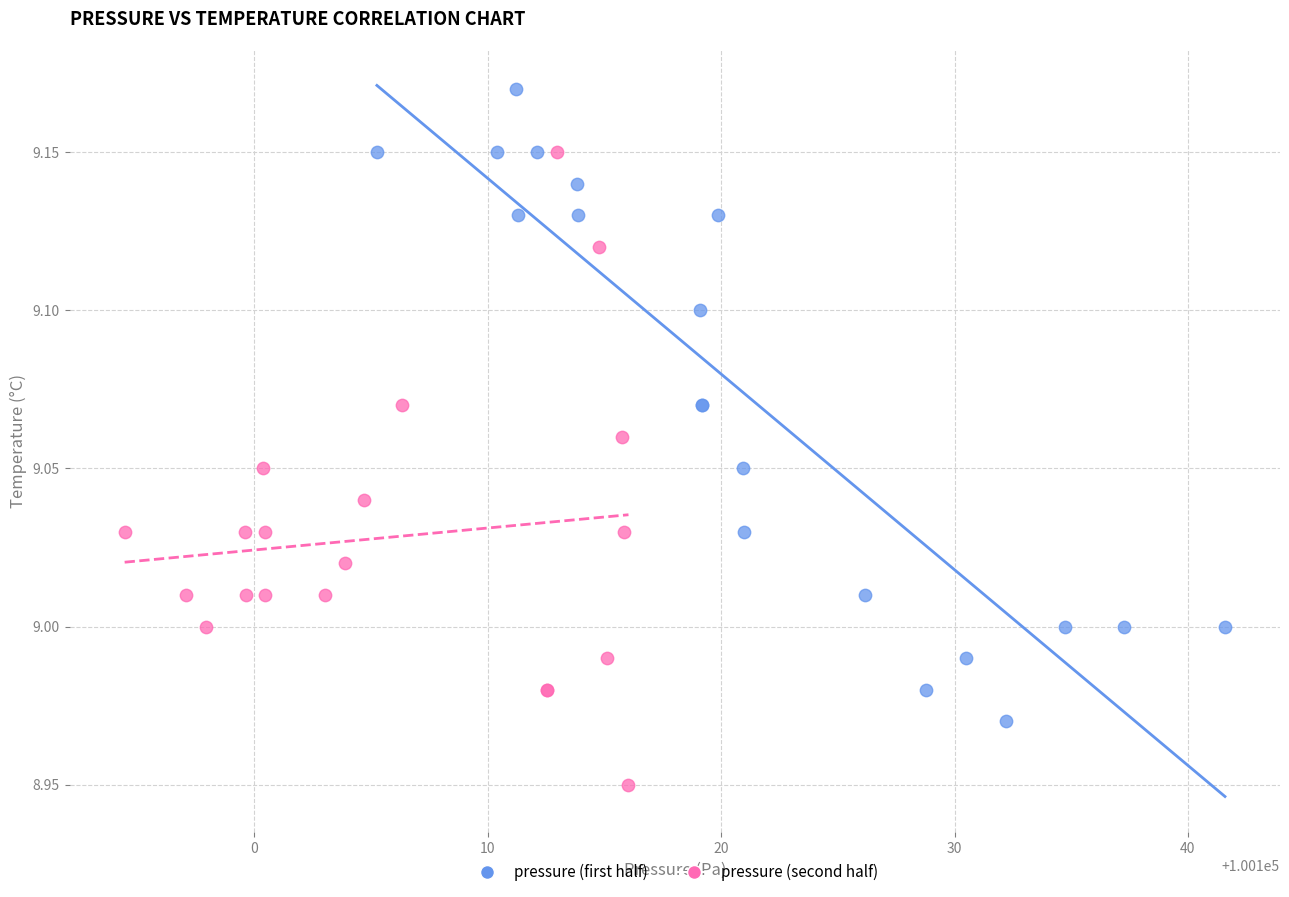

What are all the series names shown in the legend?

pressure (first half), pressure (second half)